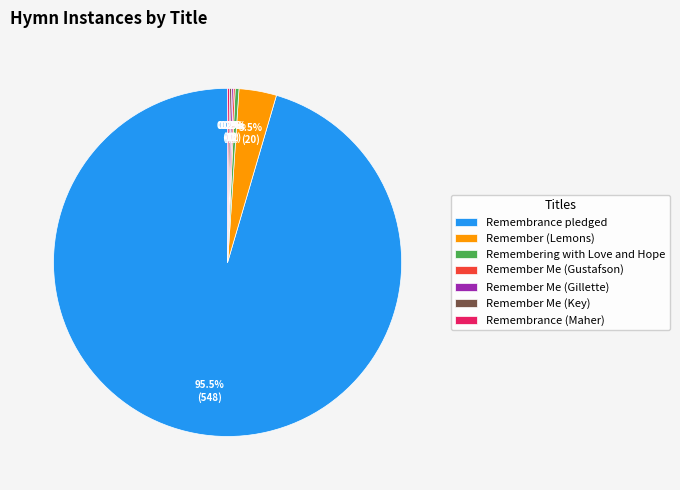

What is the largest slice in the pie chart?

Remembrance pledged